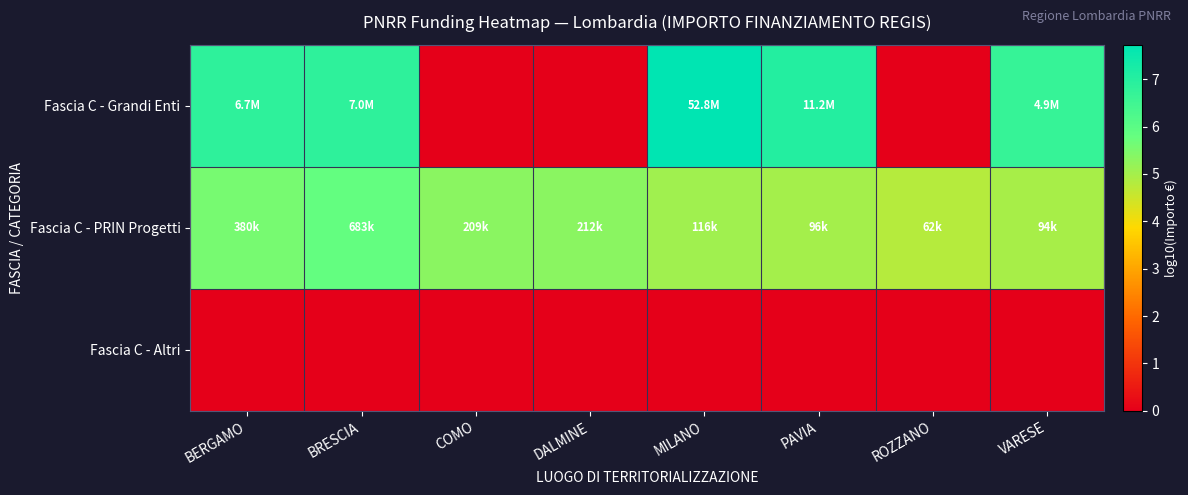

Which series changed the most between DALMINE and VARESE?

Fascia C - Grandi Enti